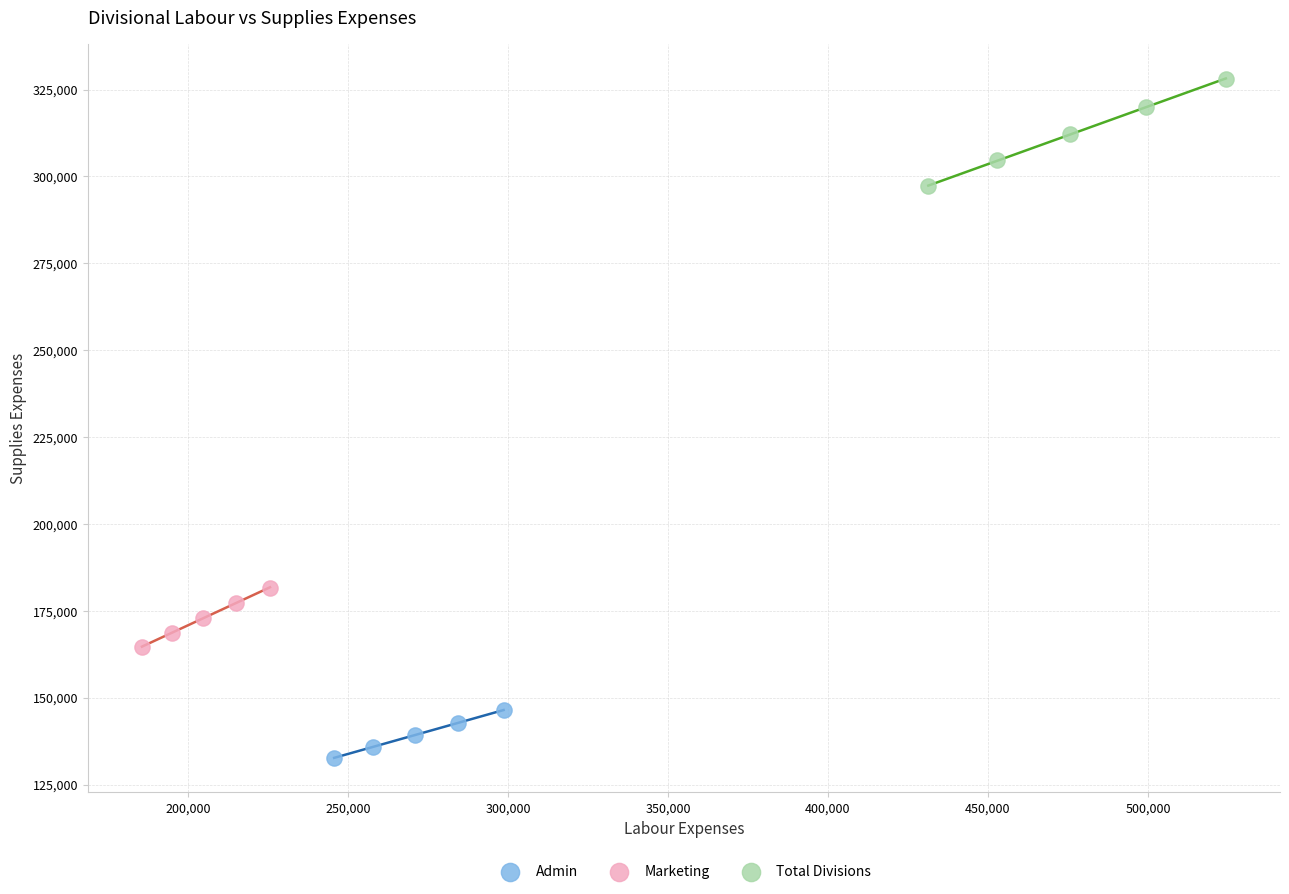

Which series contains the lowest Y value?

Admin